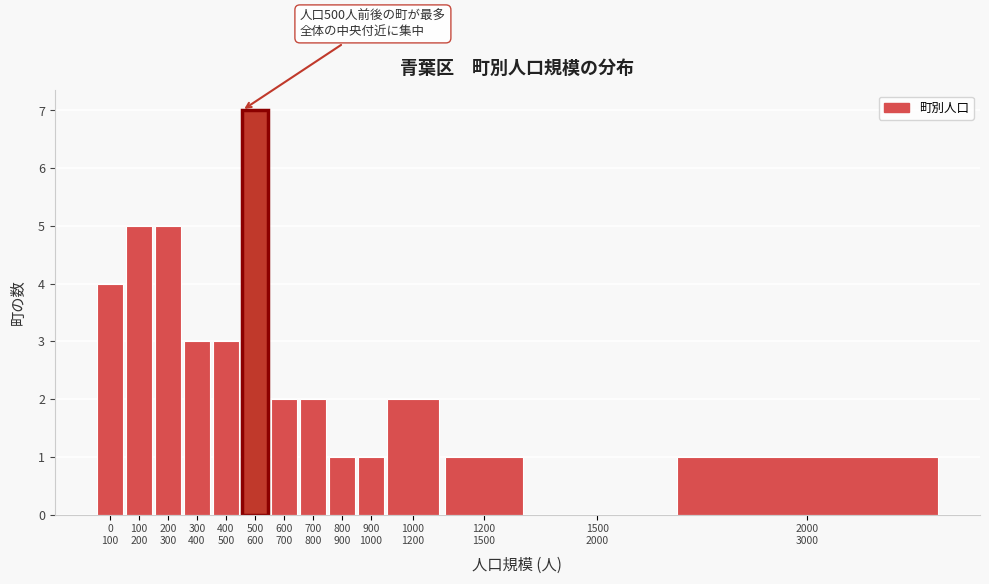

Are the bars horizontal?

No